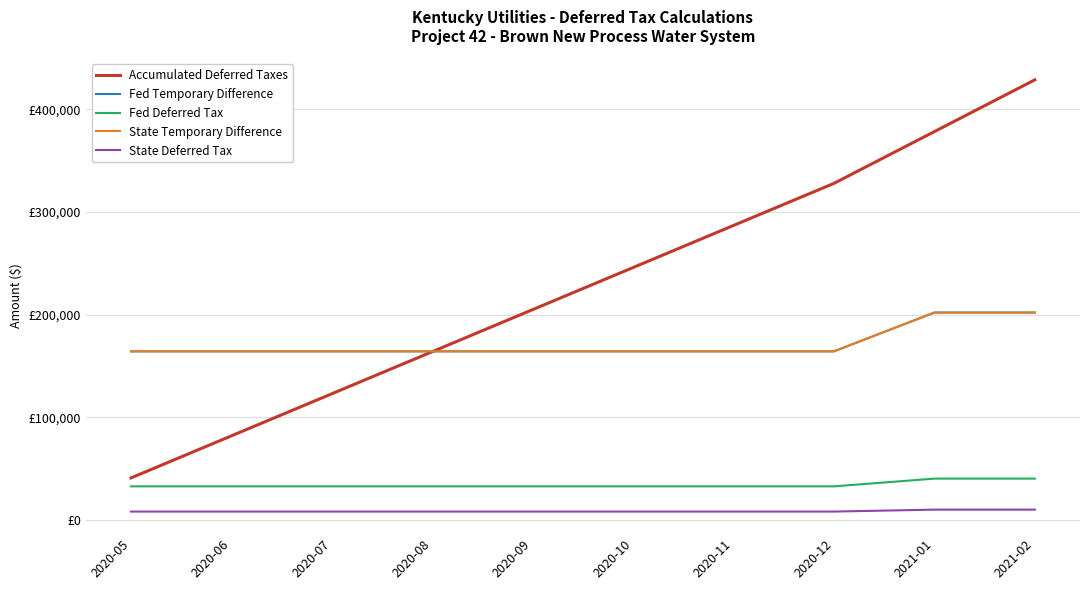

Is this an area chart (filled region under the line)?

No